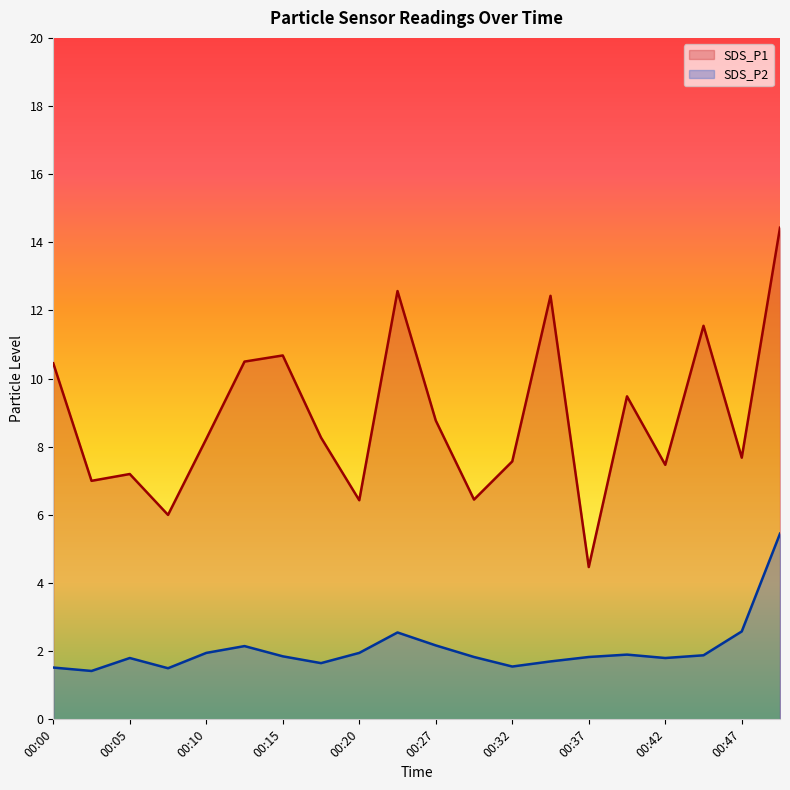

Where is the first local maximum for SDS_P2?

00:05